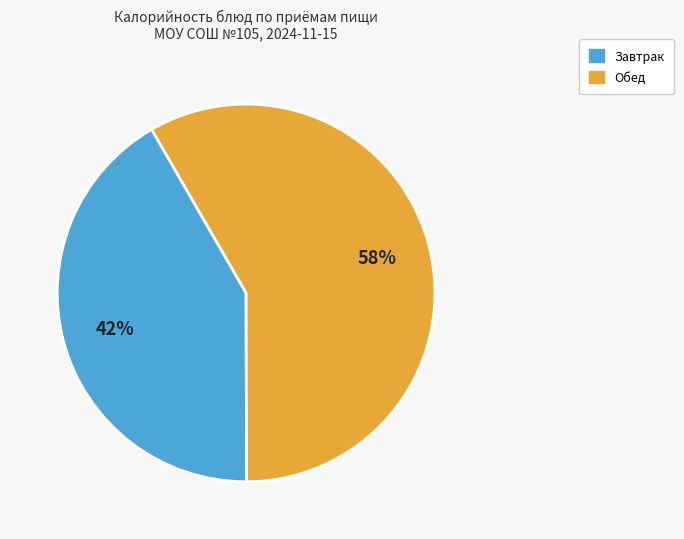

Does any single category account for the majority?

Yes